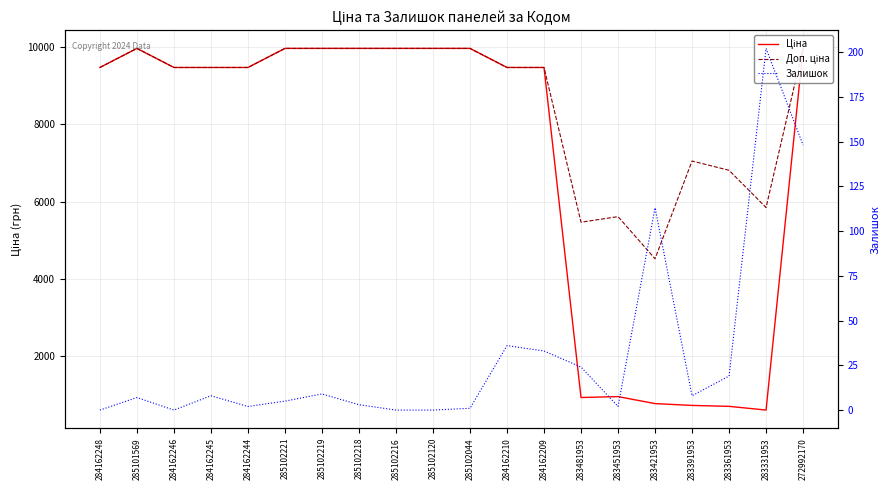

What is the spread (max minus min) of values at 285101569?

9968.0